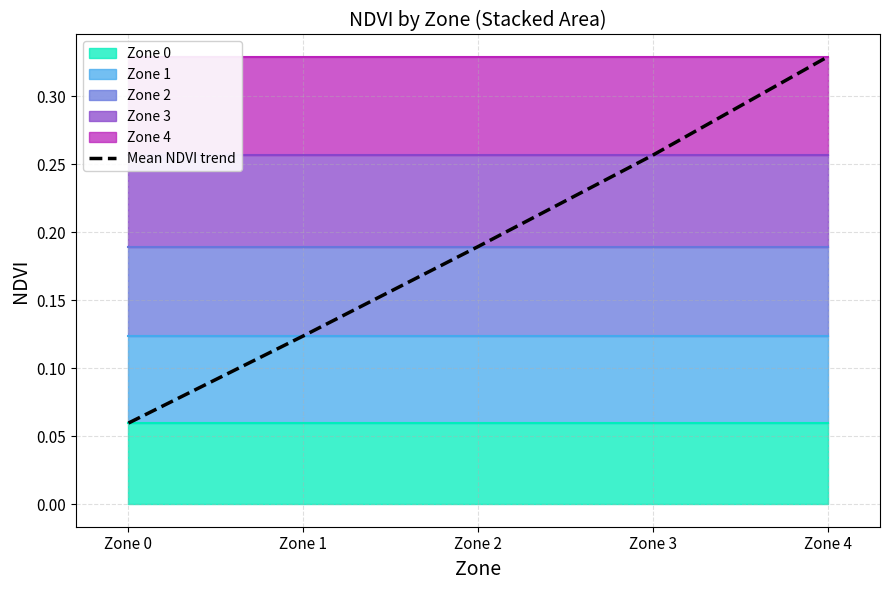

The value at Zone 2 is 0.1. True or false?

False